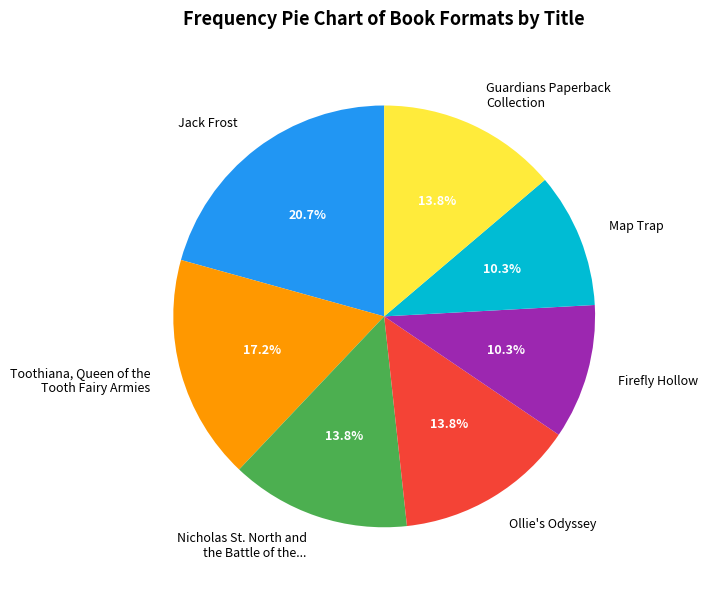

To the nearest percent, what portion does Jack Frost represent?

21%